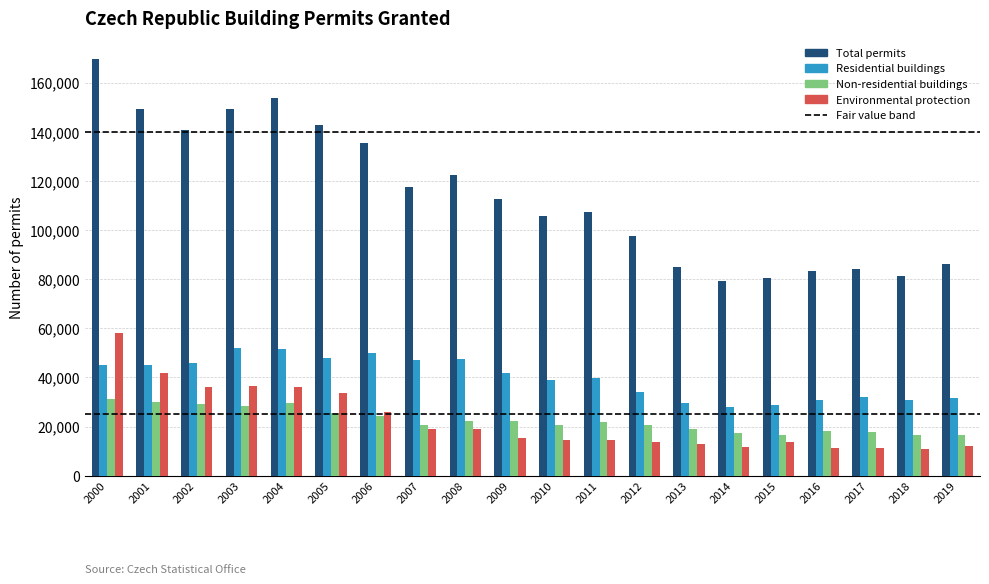

What is the difference between the Non-residential buildings values at 2003 and 2015?

11601